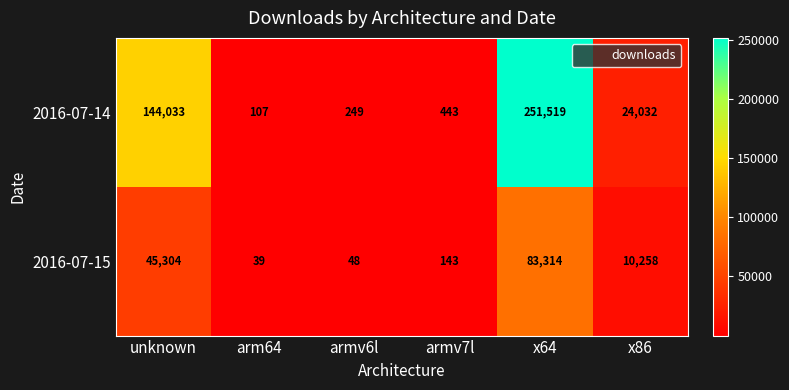

List the series in order of their overall mean, highest first.

2016-07-14, 2016-07-15